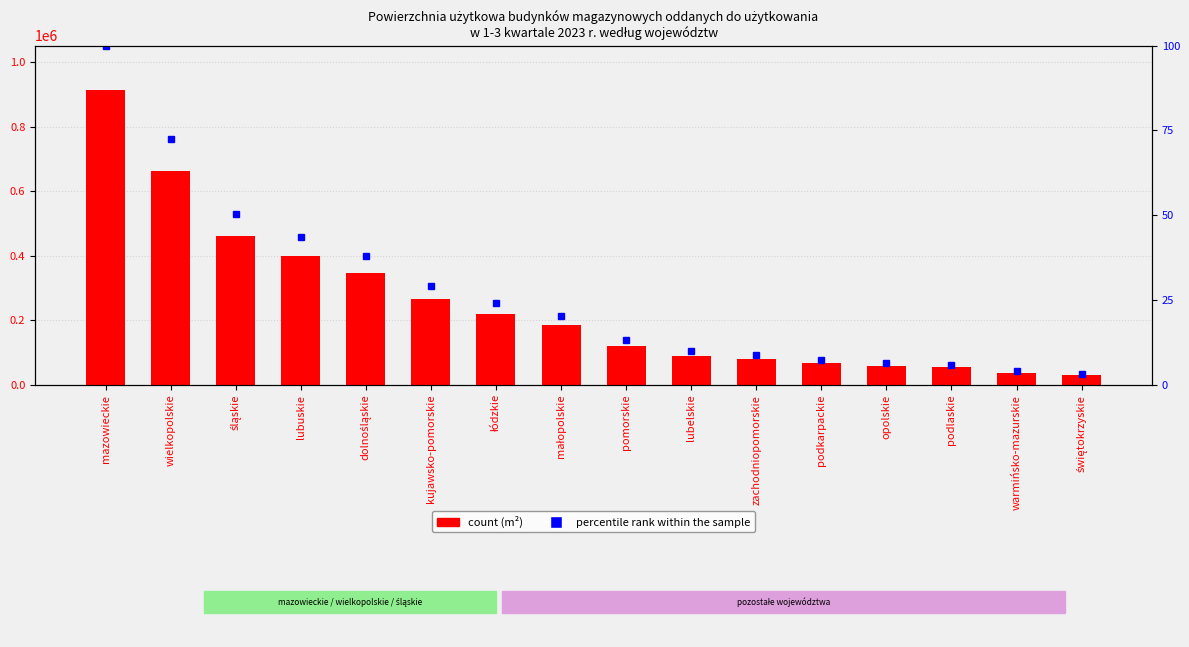

List the labels in order of value, largest first.

mazowieckie, wielkopolskie, śląskie, lubuskie, dolnośląskie, kujawsko-pomorskie, łódzkie, małopolskie, pomorskie, lubelskie, zachodniopomorskie, podkarpackie, opolskie, podlaskie, warmińsko-mazurskie, świętokrzyskie